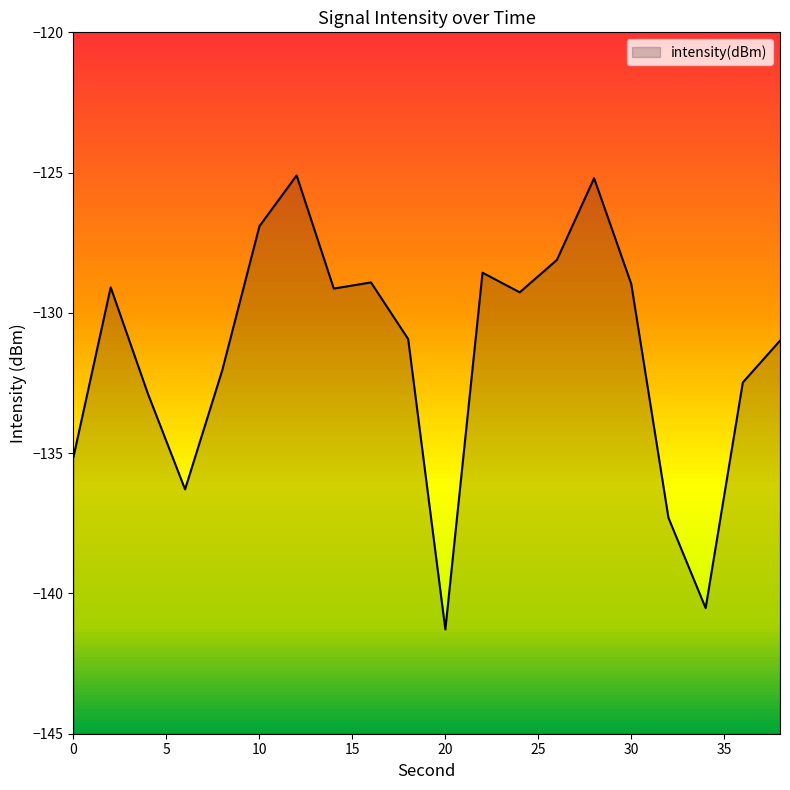

How many interior local valleys (lower than both neighbors) does the data have?

5